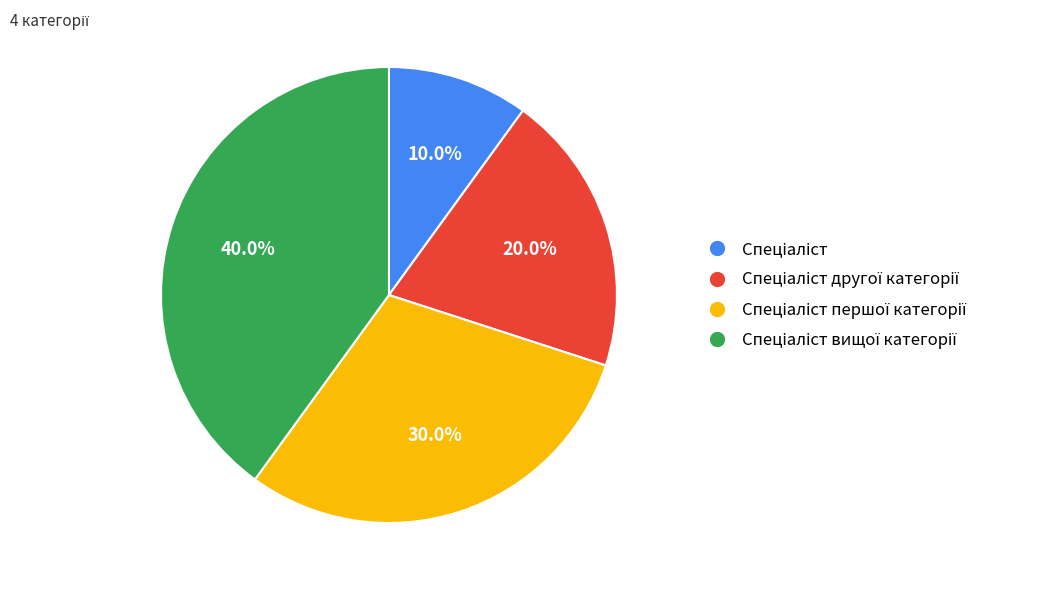

Is there any slice that represents more than half of the pie?

No